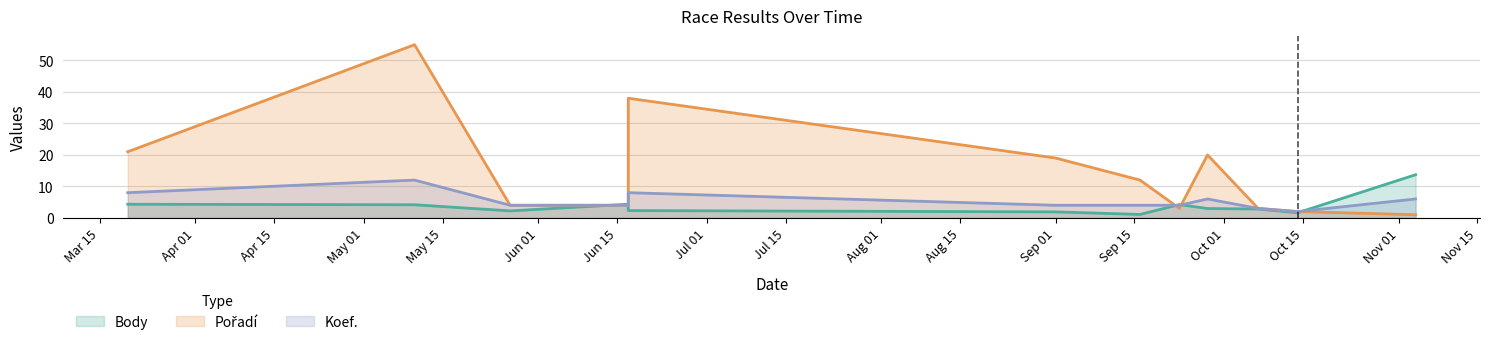

Which series has the widest spread of values?

Pořadí